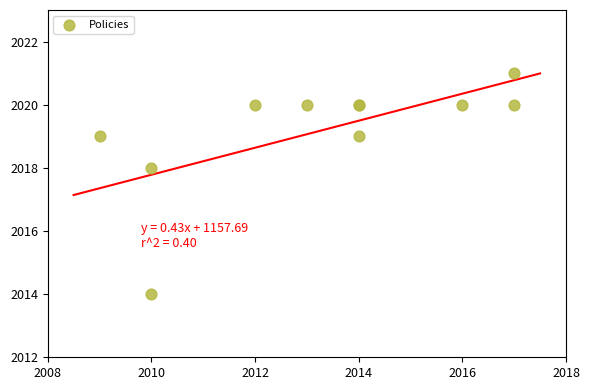

What Y value in the scatter plot is closest to 2017?

2018